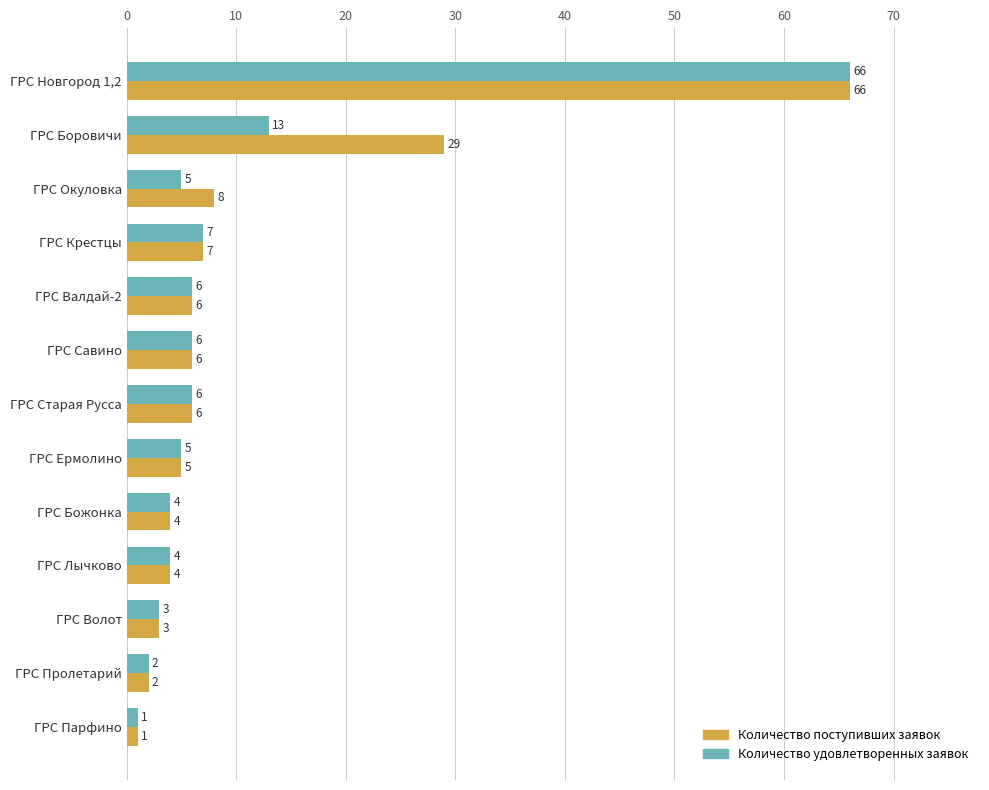

List the series in order of their overall mean, highest first.

Количество поступивших заявок, Количество удовлетворенных заявок